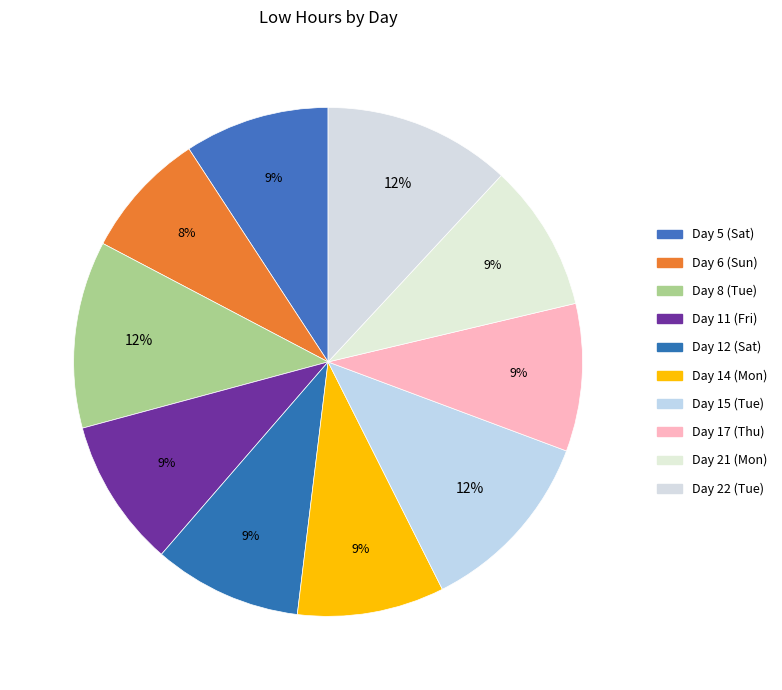

Do Day 21 (Mon) and Day 6 (Sun) together represent more than half of the pie?

No